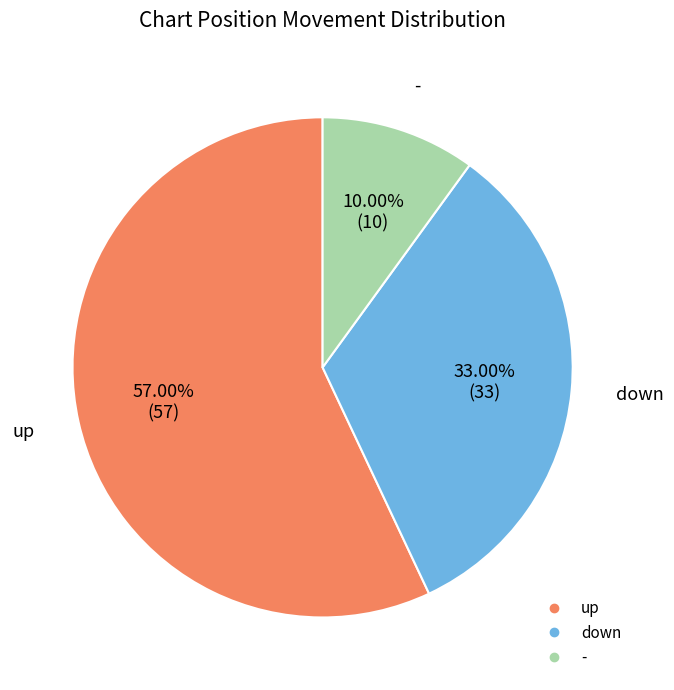

To the nearest percent, what is the difference between the - and up slice percentages?

47%